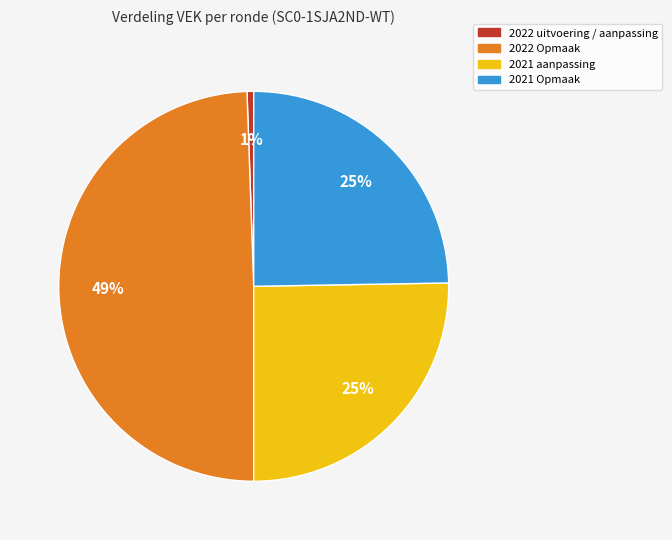

Count the number of slices in the pie.

4